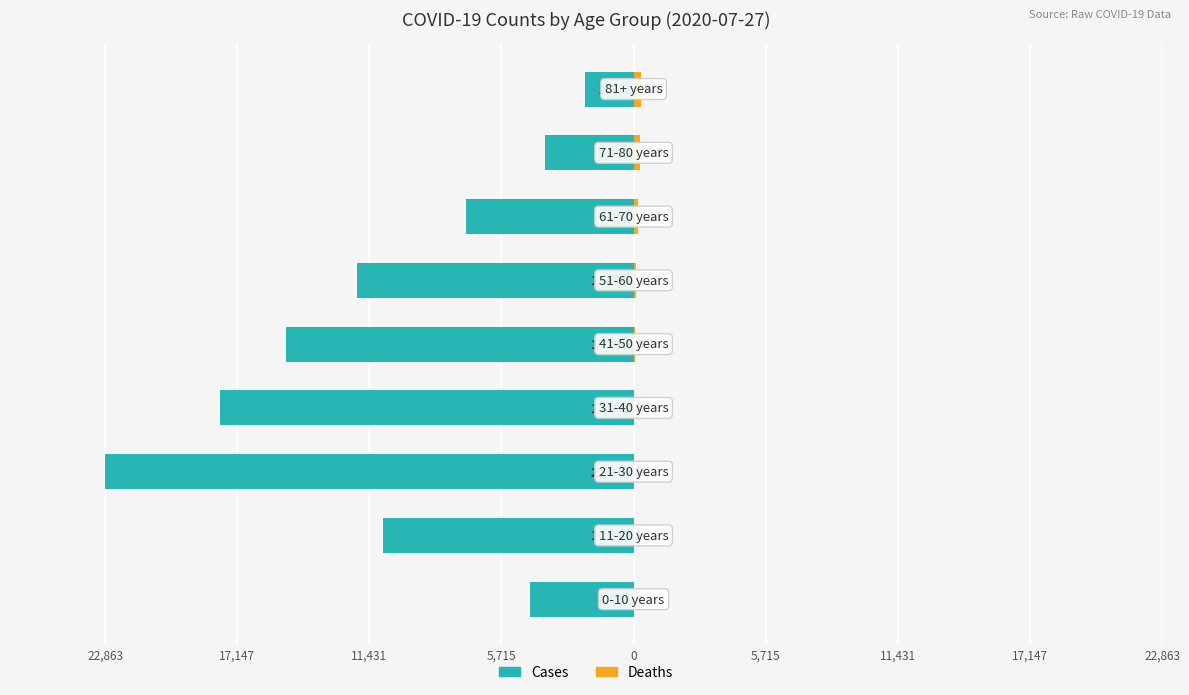

Does the chart contain any negative values?

Yes